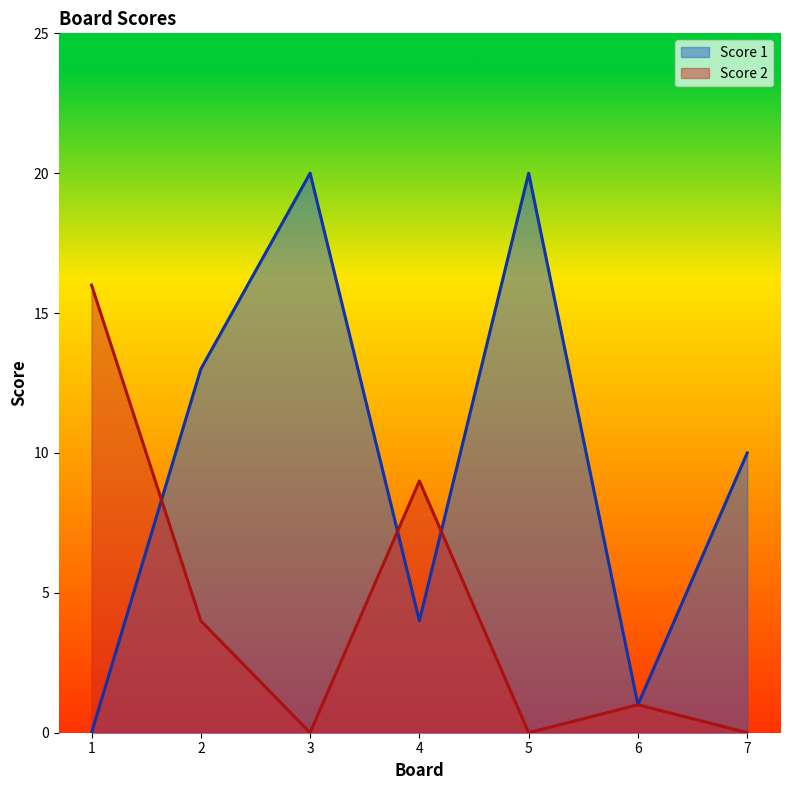

What is the value of the Score 1 point at the 7th from the left?

10